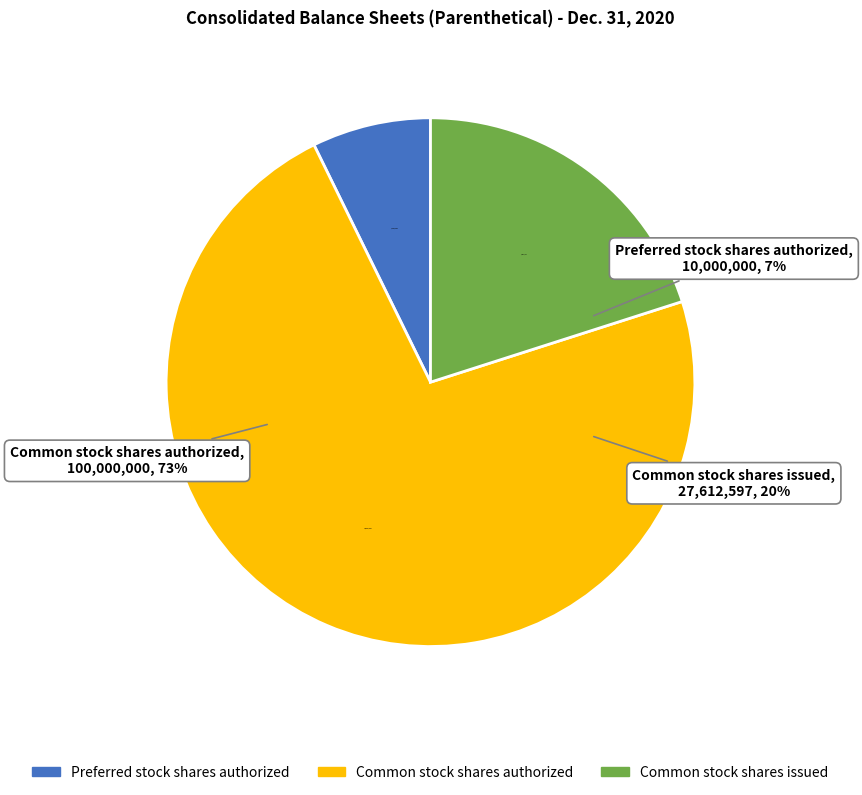

Rank the categories by value from lowest to highest.

Preferred stock shares authorized, Common stock shares issued, Common stock shares authorized